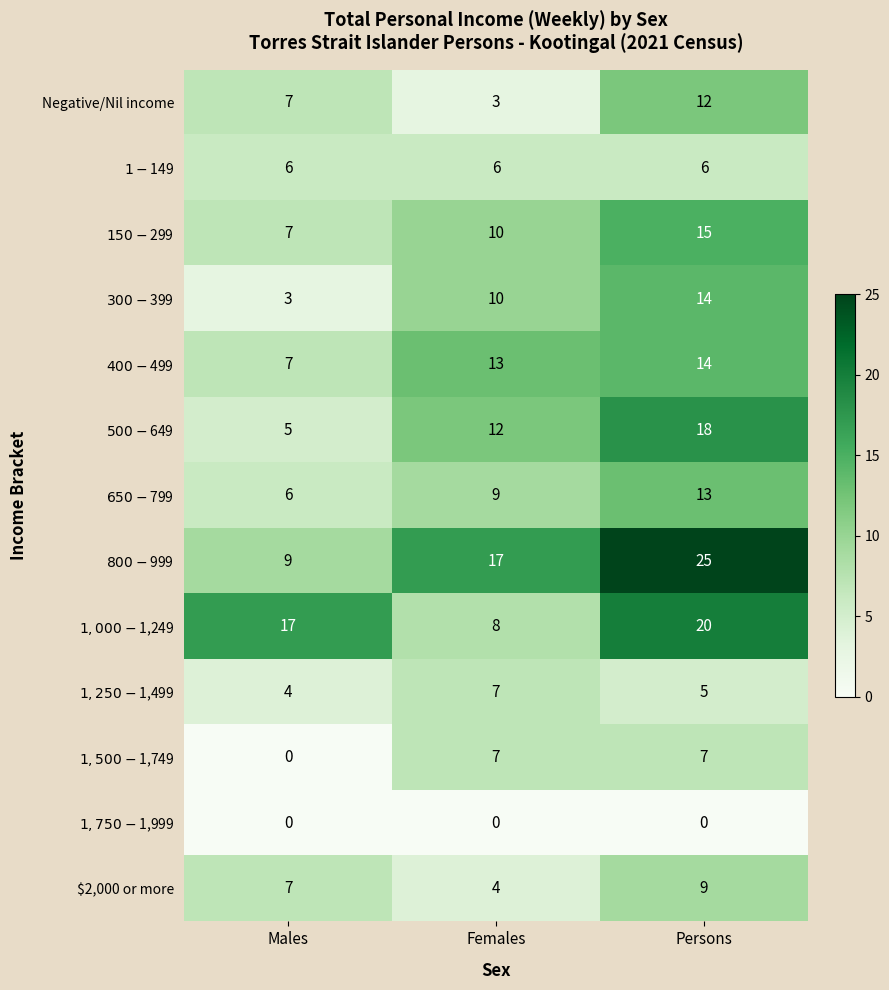

At how many categories does at least one series exceed 22?

1